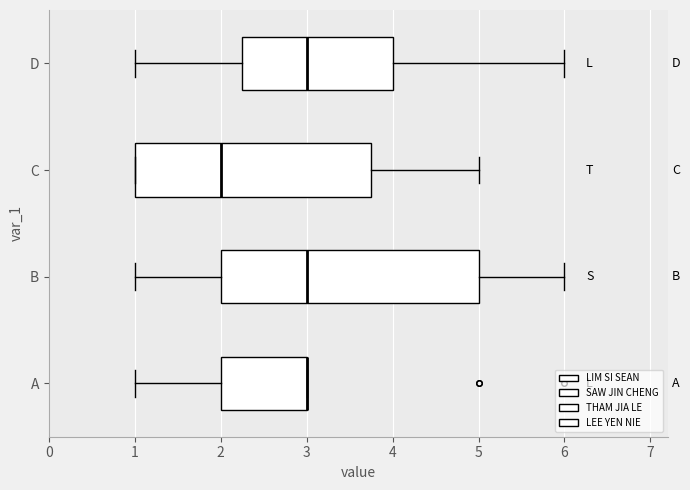

Reading bottom to top, transcribe this box plot: for each box, give where its median line is, the range the box spans, and where its two whiskers end, as read against the x-axis. The values are not printed on the chart, so give them approximately, as read against the axis.

A: median 3.0 (drawn on the box's right edge), box 2.0 to 3.0, whiskers 1.0 to 3.0
B: median 3.0, box 2.0 to 5.0, whiskers 1.0 to 6.0
C: median 2.0, box 1.0 to 3.8, whiskers 1.0 to 5.0
D: median 3.0, box 2.3 to 4.0, whiskers 1.0 to 6.0